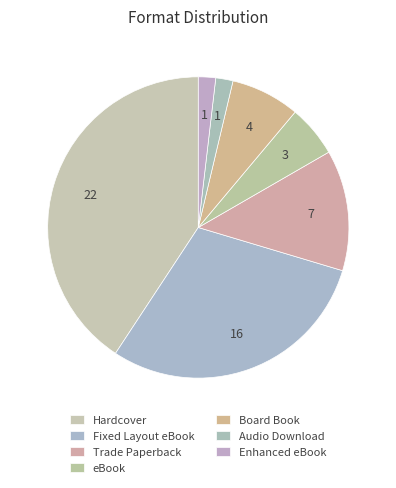

How many slices are in this pie chart?

7